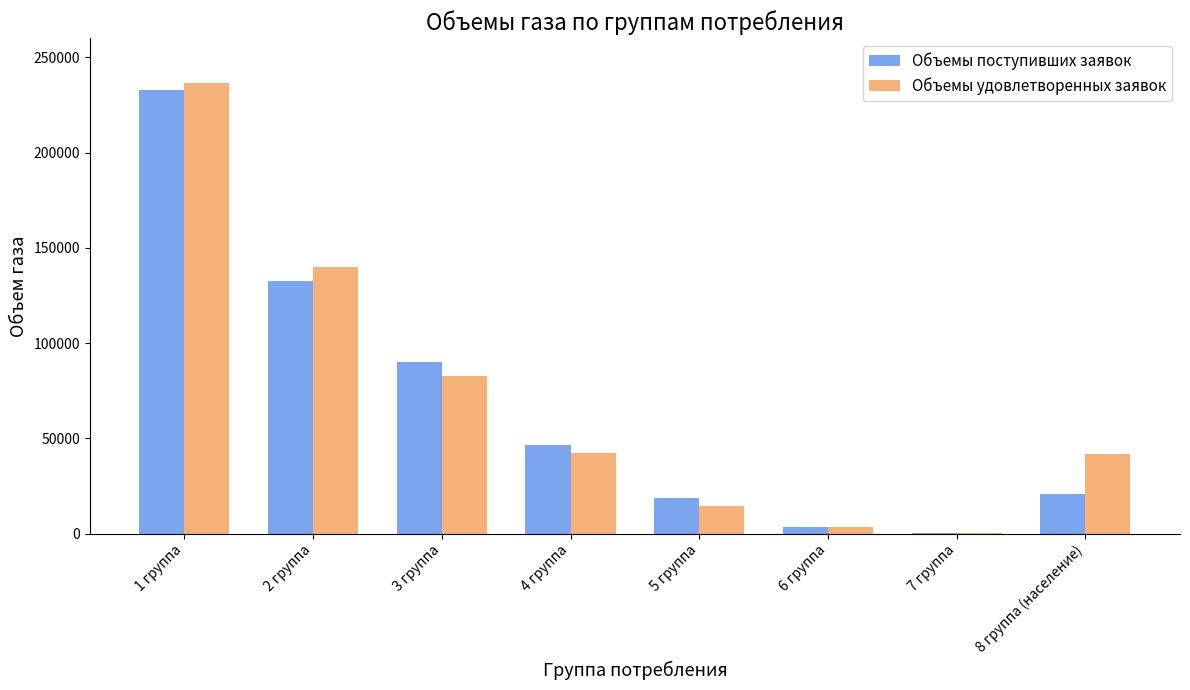

What is the difference between the Объемы поступивших заявок values at 4 группа and 5 группа?

27532.9